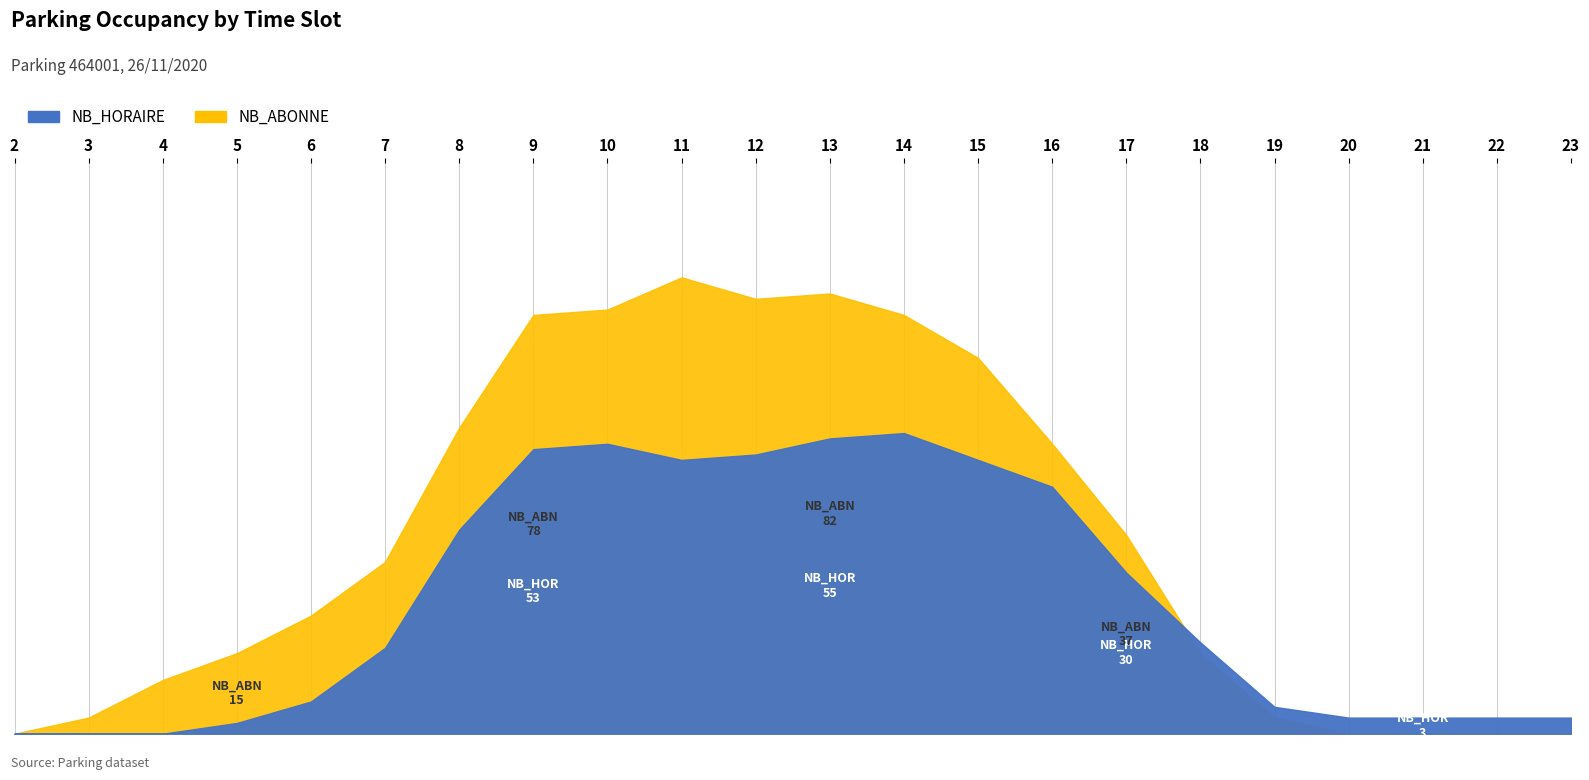

True or false: NB_ABONNE has a value of 15 at 18.

True